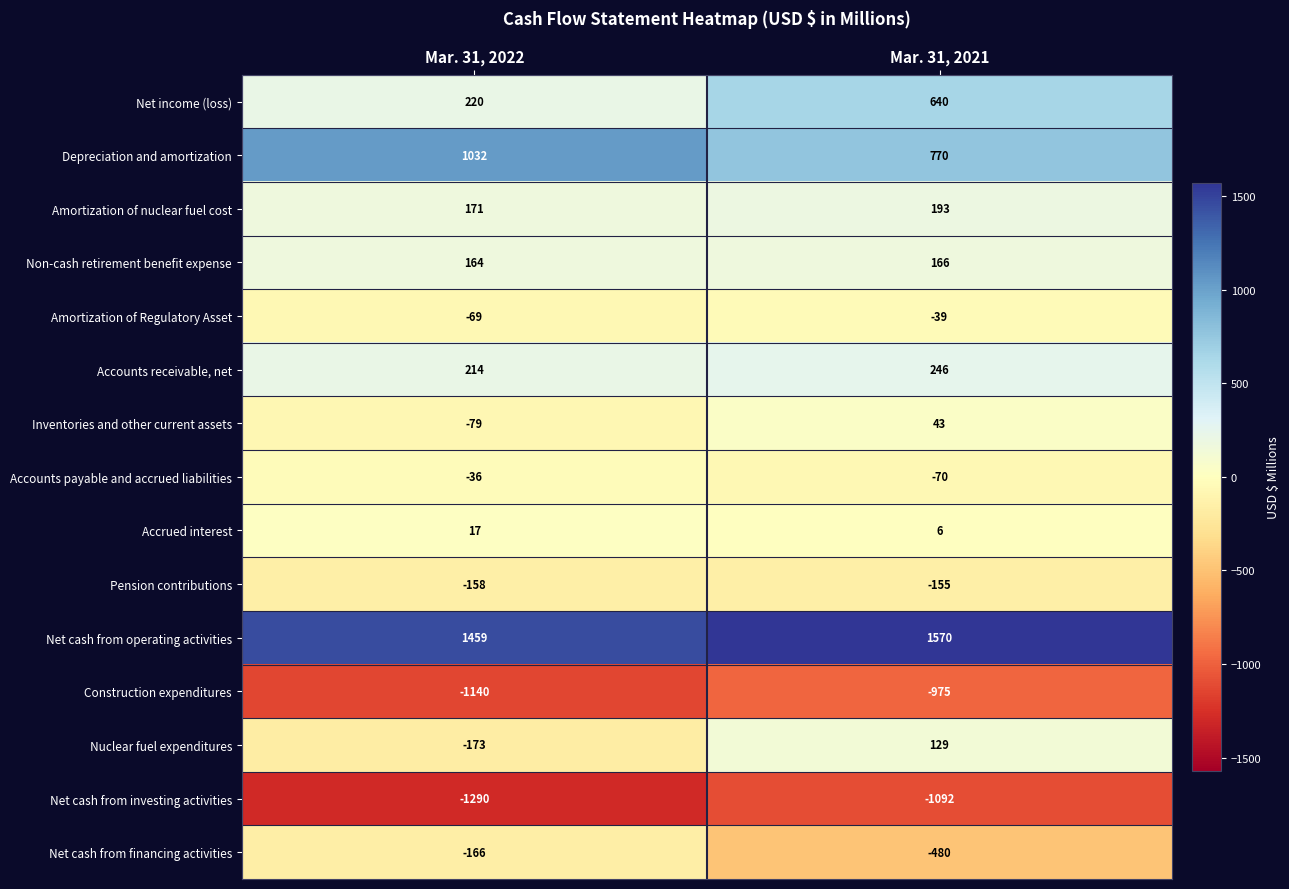

At Mar. 31, 2021, list the series in order from largest to smallest.

Net cash from operating activities, Depreciation and amortization, Net income (loss), Accounts receivable, net, Amortization of nuclear fuel cost, Non-cash retirement benefit expense, Nuclear fuel expenditures, Inventories and other current assets, Accrued interest, Amortization of Regulatory Asset, Accounts payable and accrued liabilities, Pension contributions, Net cash from financing activities, Construction expenditures, Net cash from investing activities